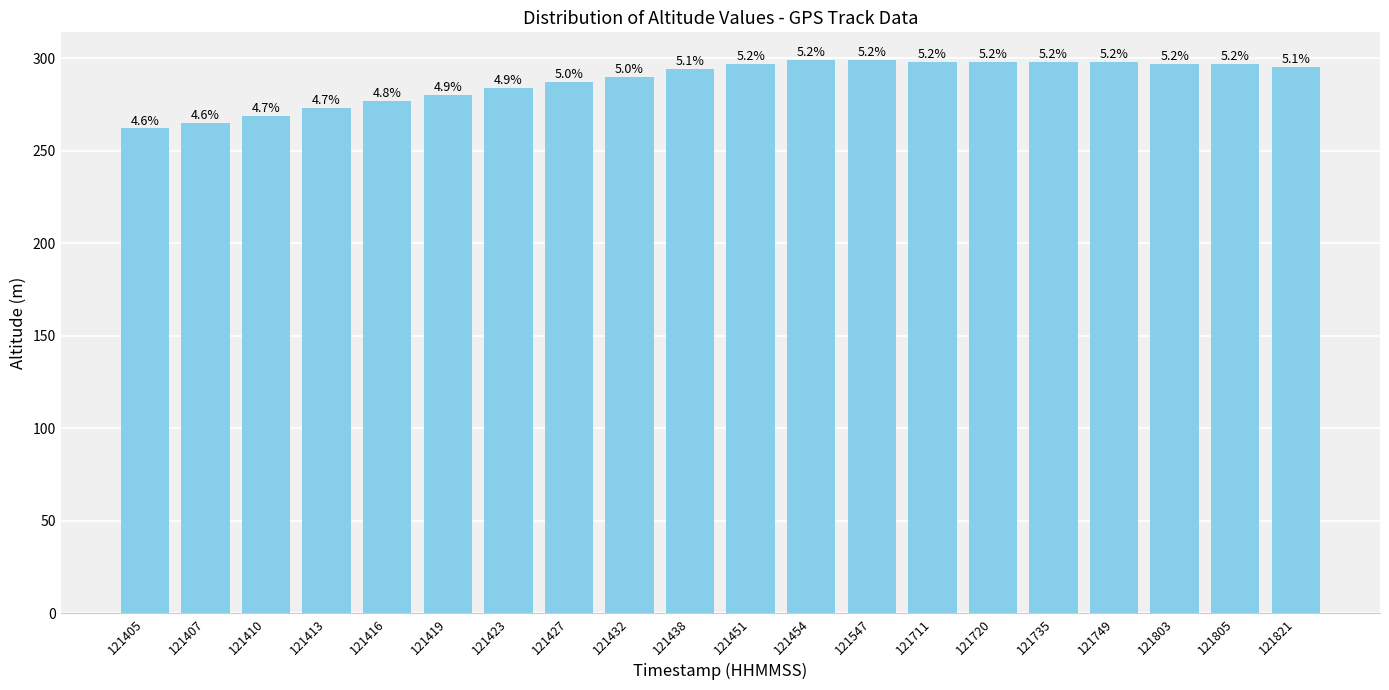

How many bars are there in total?

20